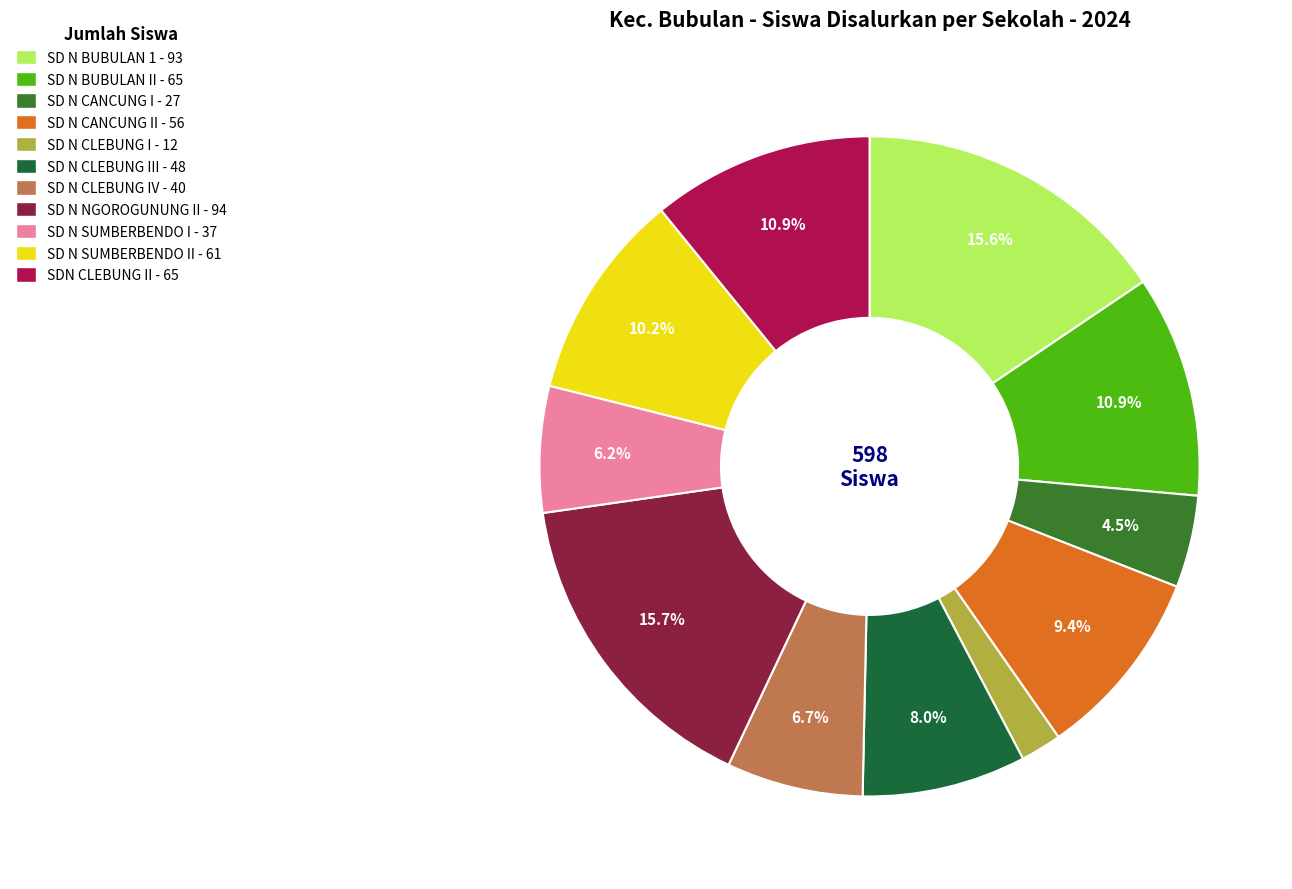

Is there a majority slice in this chart?

No